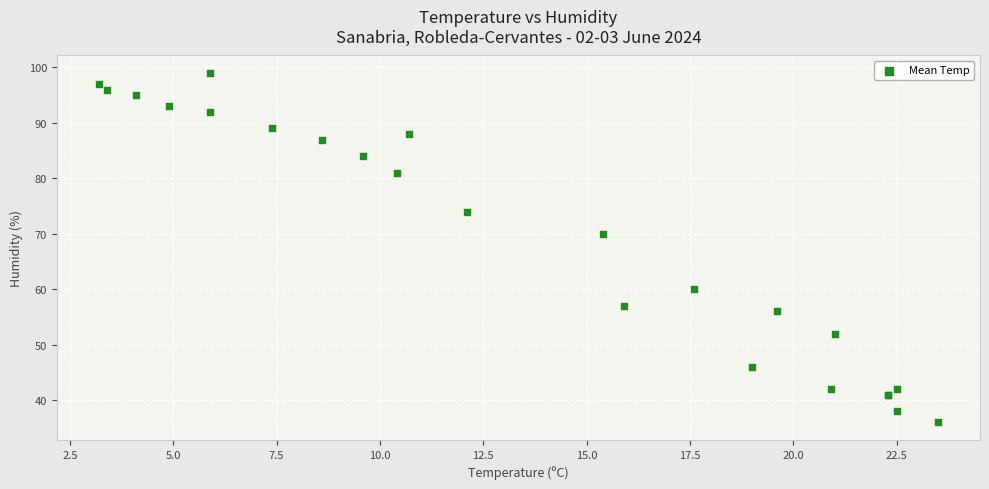

What Y value in the scatter plot is closest to 67?

70